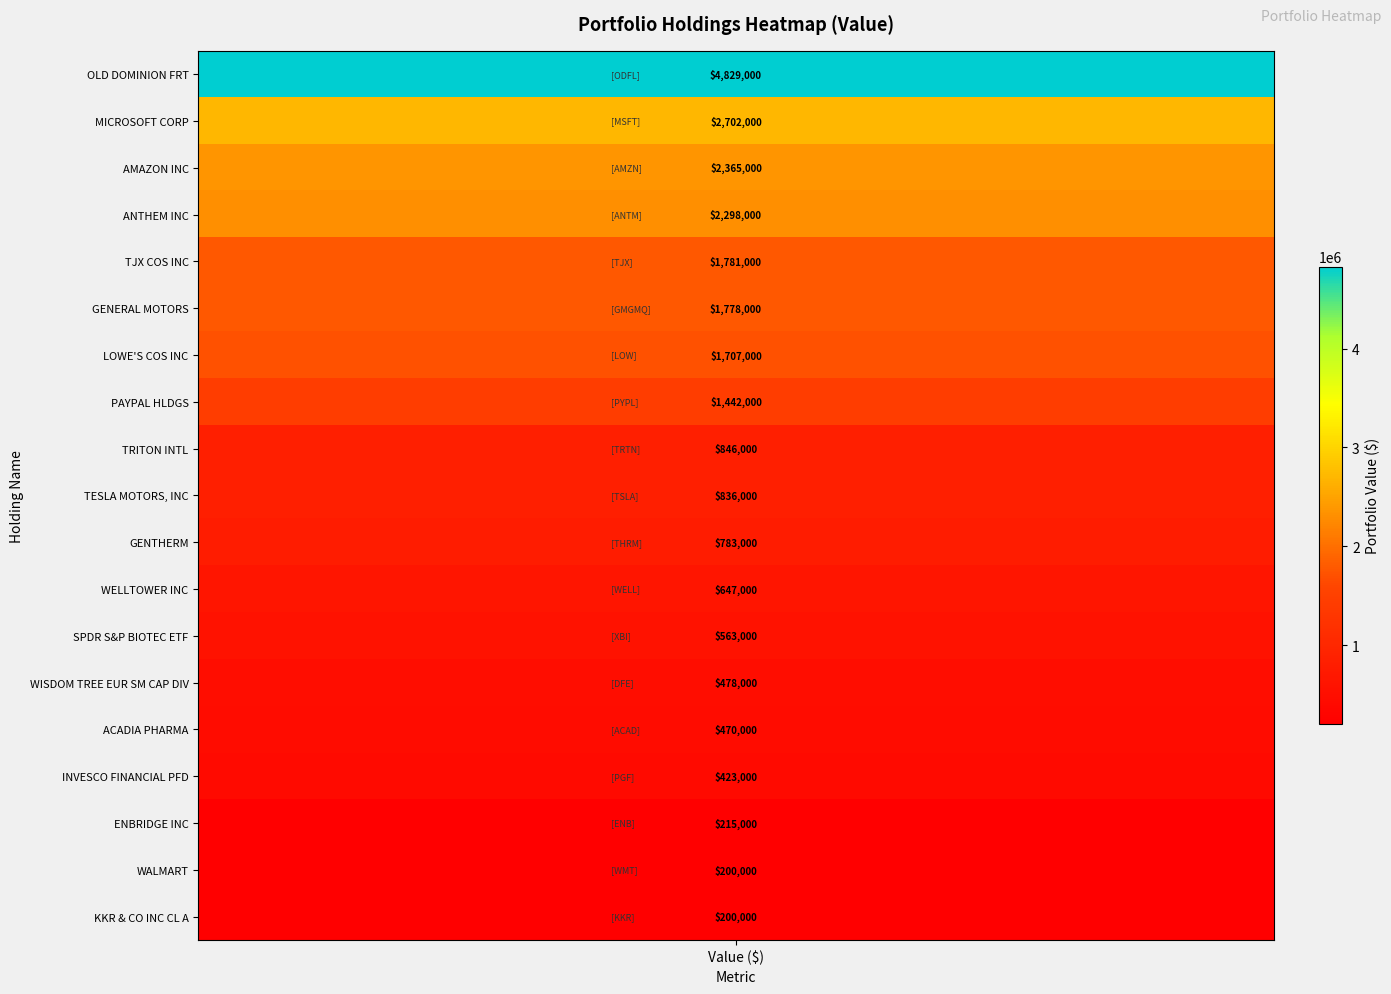

What is the maximum value shown in the chart?

4829000